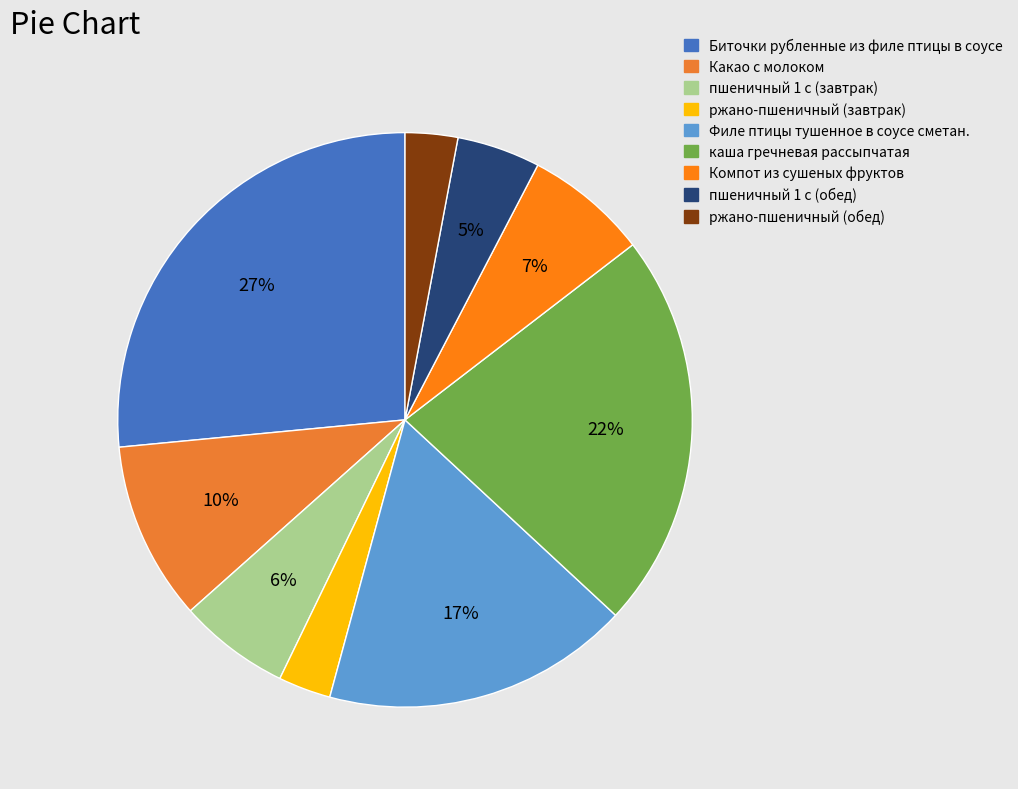

How many slices are in this pie chart?

9